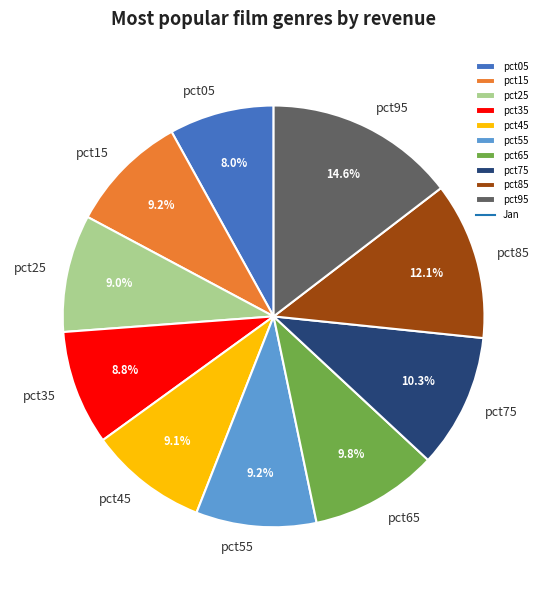

Does pct85 account for over 50% of the chart?

No